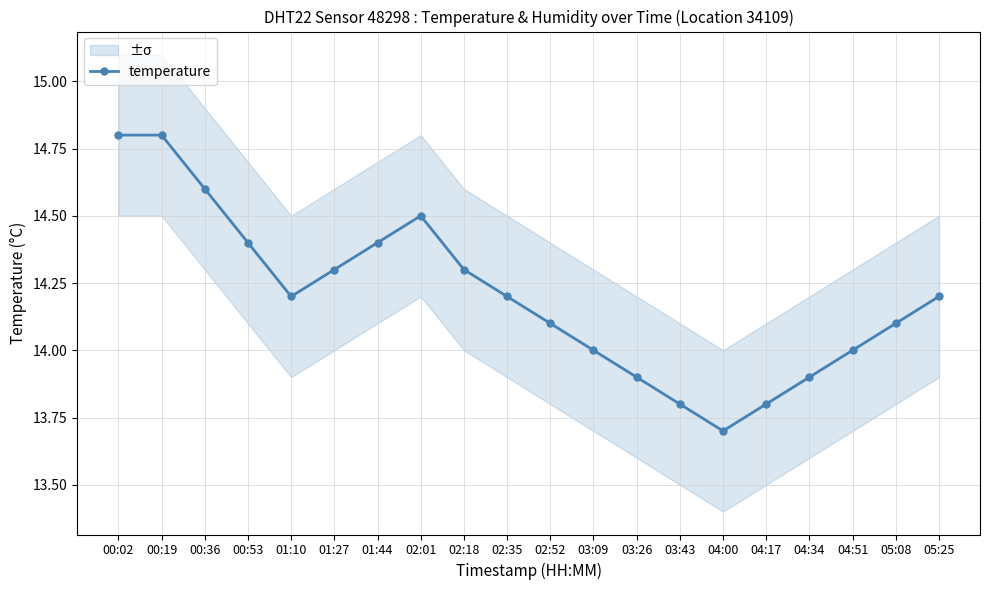

True or false: the data has more than 1 interior local peaks.

False